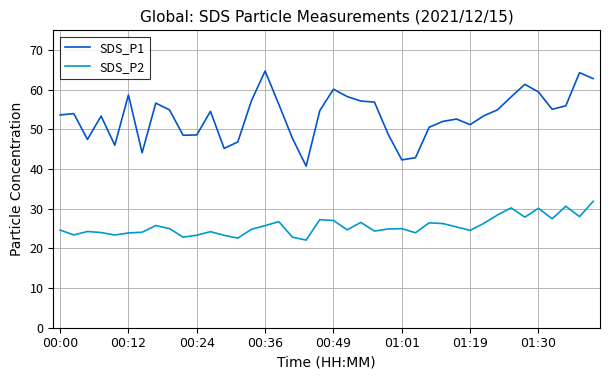

What is the minimum value shown in the chart?

22.1